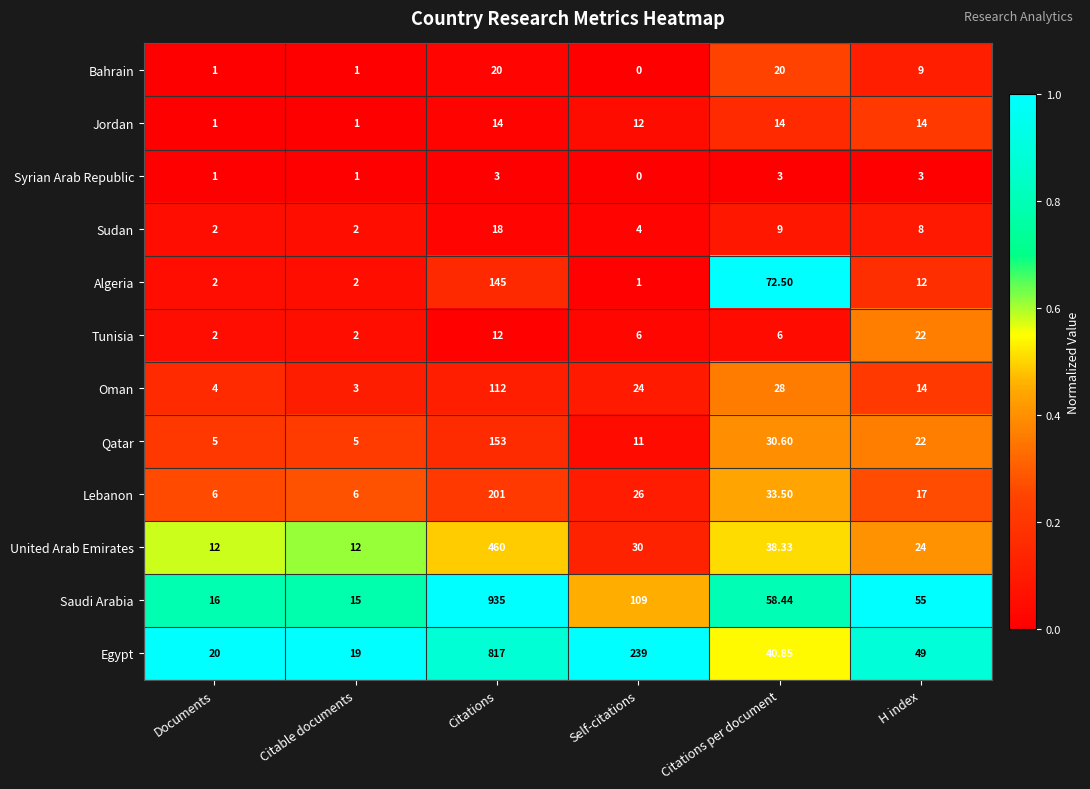

Rank the series at Citations per document from lowest to highest value.

Syrian Arab Republic, Tunisia, Sudan, Jordan, Bahrain, Oman, Qatar, Lebanon, United Arab Emirates, Egypt, Saudi Arabia, Algeria